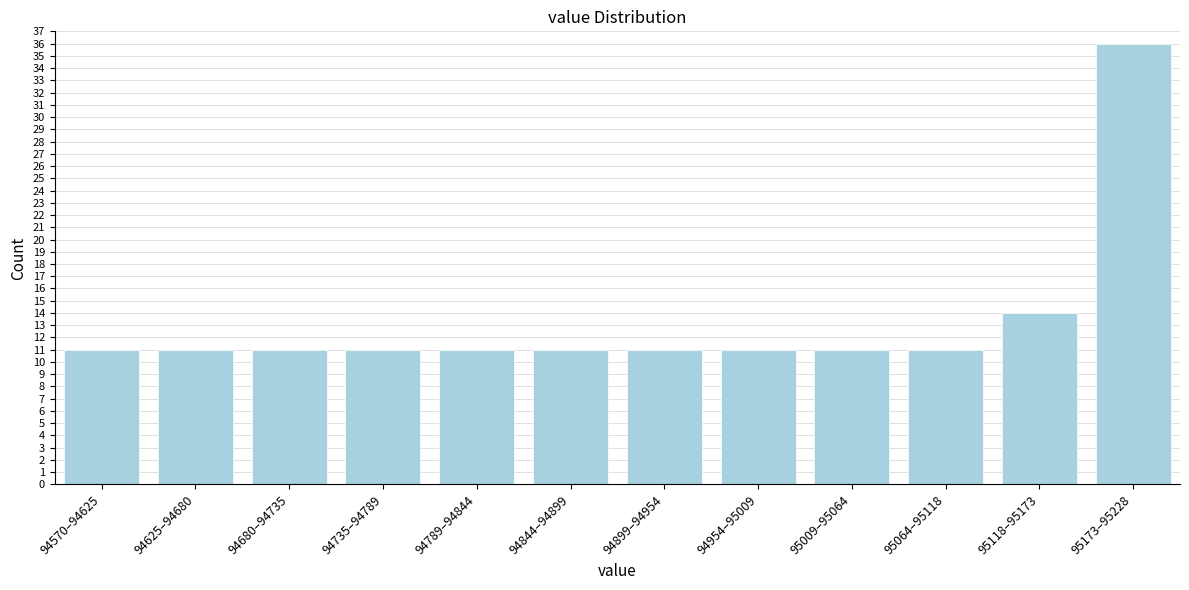

Reading left to right, transcribe all the data shown in this chart.

11	11	11	11	11	11	11	11	11	11	14	36